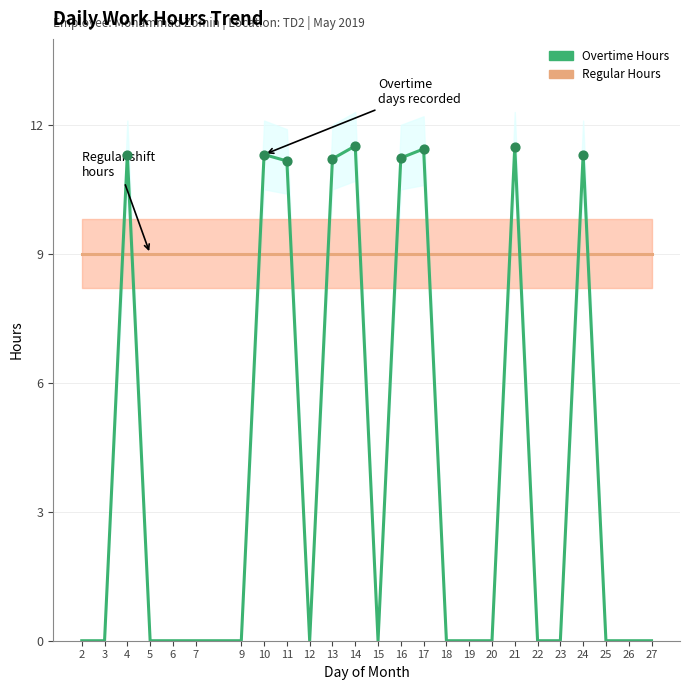

Which series contains the lowest Y value?

Overtime Hours